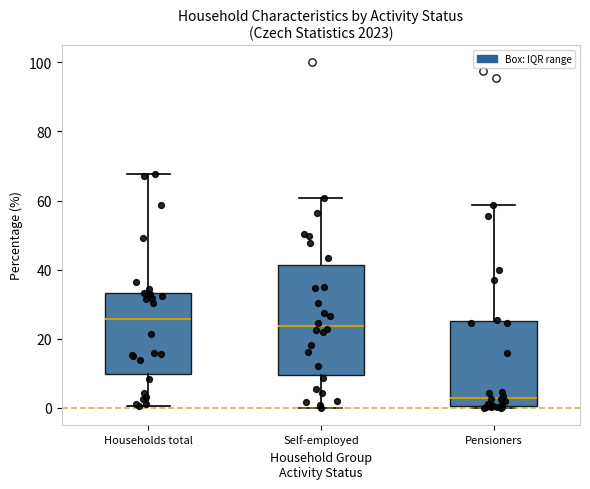

Reading left to right, read every box against the y-axis: the position of its median line, the range the box covers, and the ends of its whiskers. The values are not printed on the chart, so give them approximately, as read against the axis.

Households total: median 26, box 10 to 34, whiskers 0 to 68
Self-employed: median 24, box 10 to 42, whiskers 0 to 60
Pensioners: median 2, box 0 to 26, whiskers 0 to 58